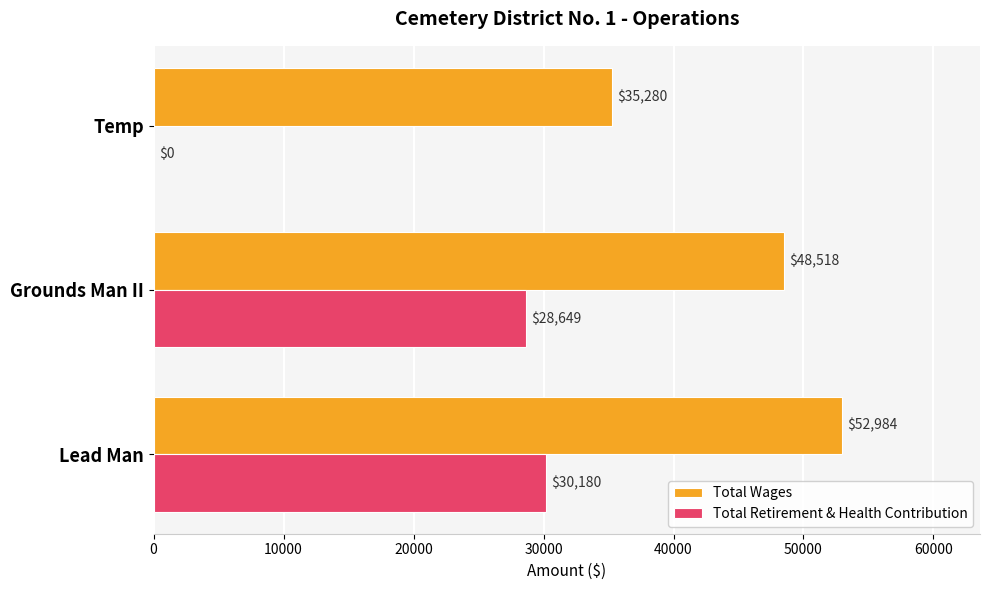

Which series changed the most between Lead Man and Grounds Man II?

Total Wages